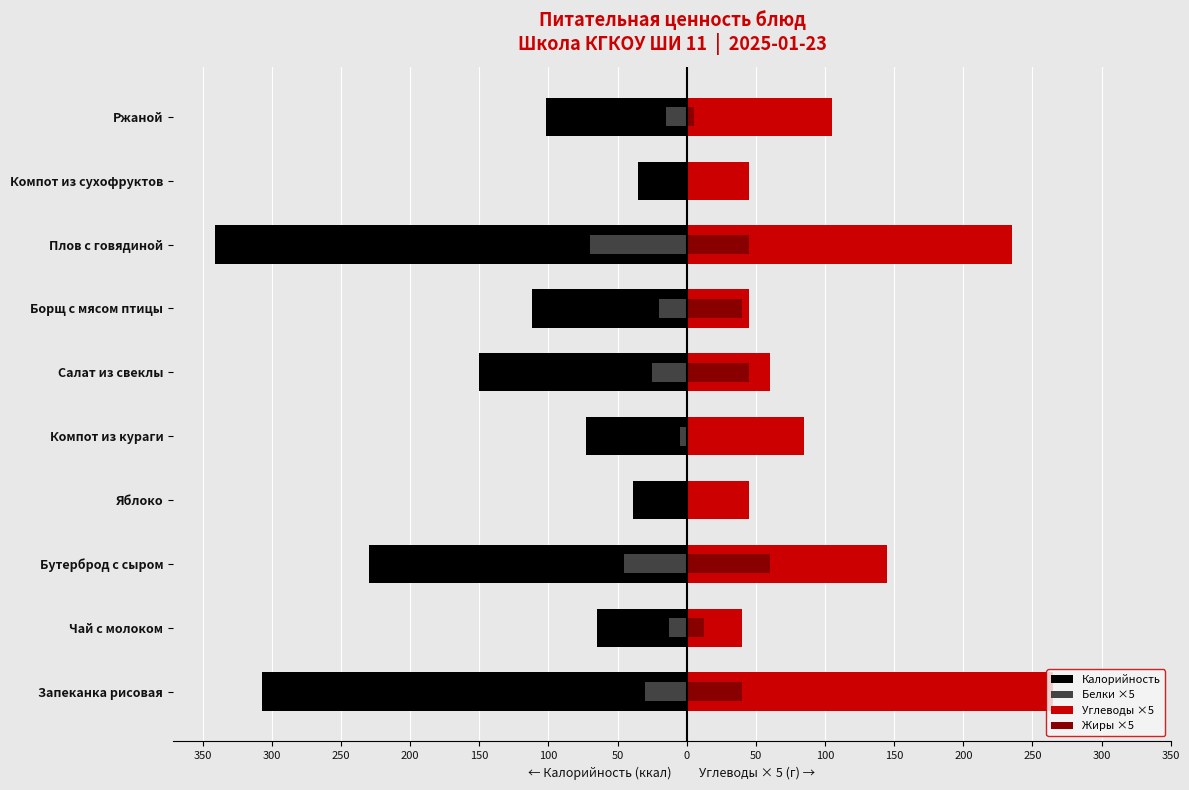

Is it true that Белки ×5 equals 0.0 at Компот из сухофруктов?

True